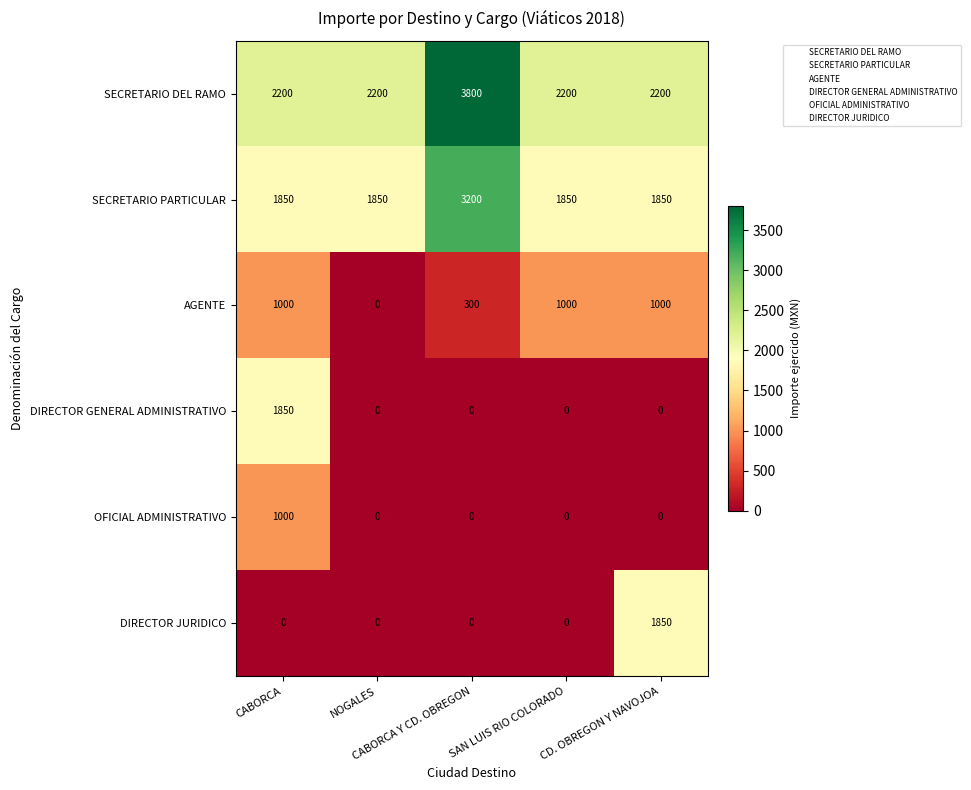

What is the average value of the SECRETARIO PARTICULAR series?

2120